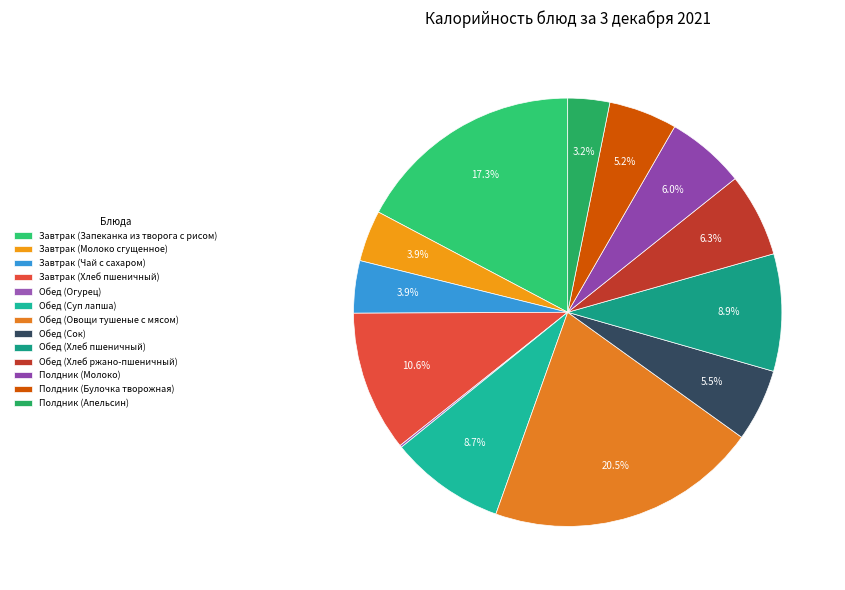

Rank the categories by value from highest to lowest.

Обед (Овощи тушеные с мясом), Завтрак (Запеканка из творога с рисом), Завтрак (Хлеб пшеничный), Обед (Хлеб пшеничный), Обед (Суп лапша), Обед (Хлеб ржано-пшеничный), Полдник (Молоко), Обед (Сок), Полдник (Булочка творожная), Завтрак (Чай с сахаром), Завтрак (Молоко сгущенное), Полдник (Апельсин), Обед (Огурец)